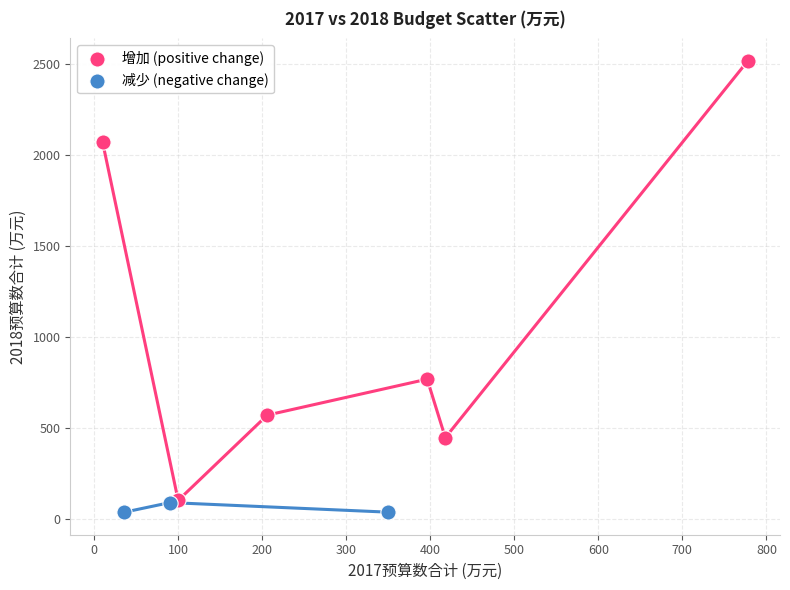

Which series contains the highest Y value?

增加 (positive change)